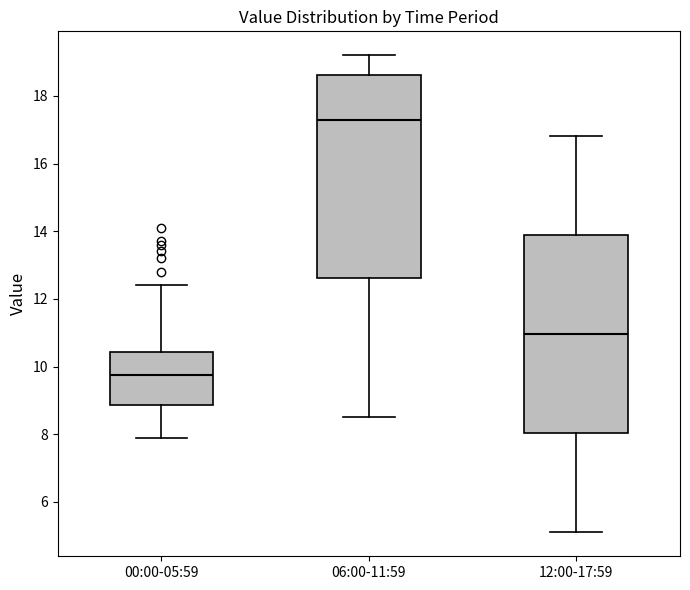

Where is the upper edge of the box for 06:00-11:59 on the y-axis? The values are not printed on the chart, so give them approximately, as read against the axis.

18.6